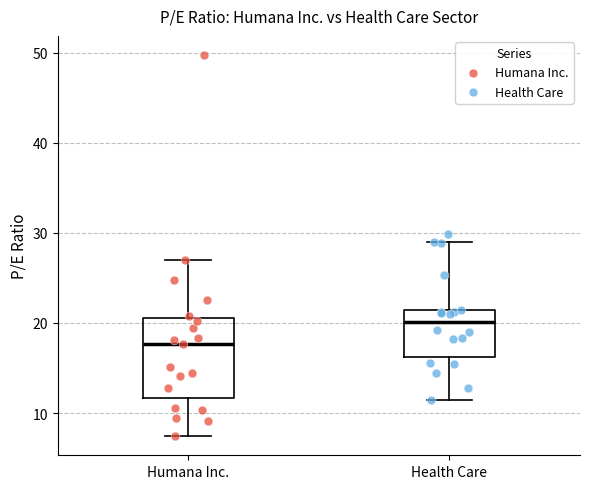

Reading left to right, read every box against the y-axis: the position of its median line, the range the box covers, and the ends of its whiskers. The values are not printed on the chart, so give them approximately, as read against the axis.

Humana Inc.: median 18, box 12 to 21, whiskers 7 to 27
Health Care: median 20, box 16 to 21, whiskers 11 to 29